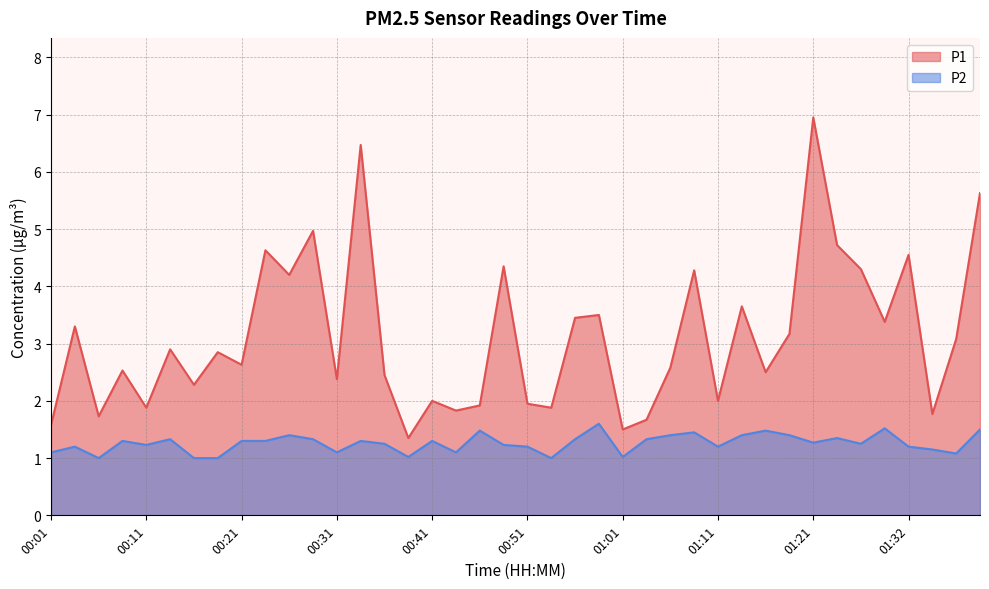

What position from the right is 01:29?

5